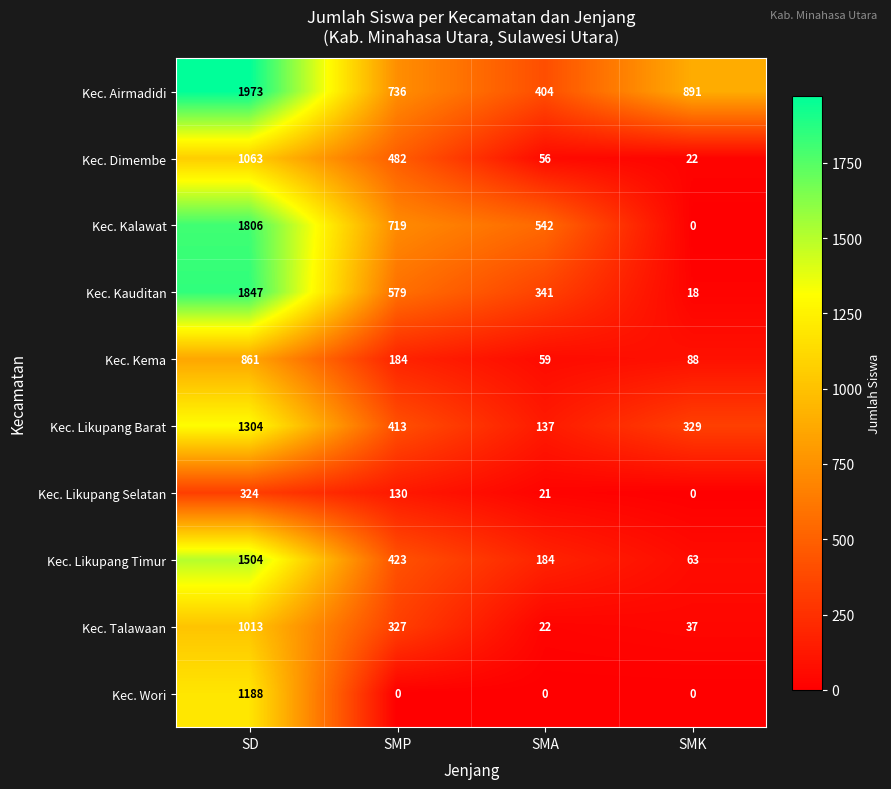

Rank the series by their maximum value, from highest to lowest.

Kec. Airmadidi, Kec. Kauditan, Kec. Kalawat, Kec. Likupang Timur, Kec. Likupang Barat, Kec. Wori, Kec. Dimembe, Kec. Talawaan, Kec. Kema, Kec. Likupang Selatan